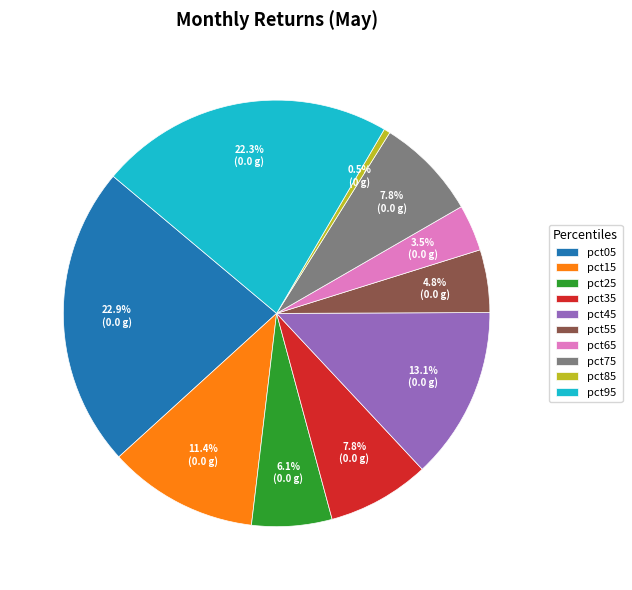

Which has a higher value, pct55 or pct05?

pct05